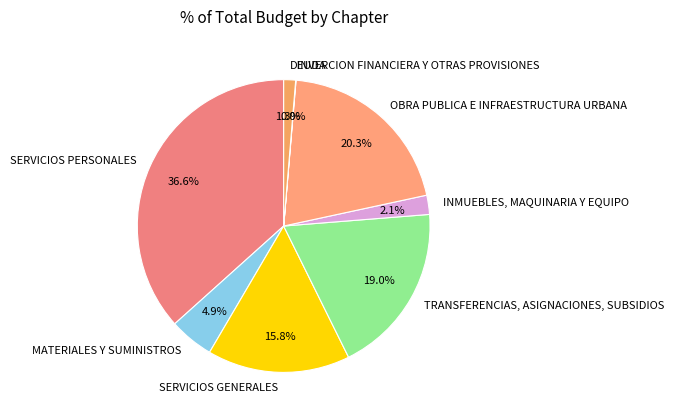

Between DEUDA and INMUEBLES, MAQUINARIA Y EQUIPO, which is larger?

INMUEBLES, MAQUINARIA Y EQUIPO